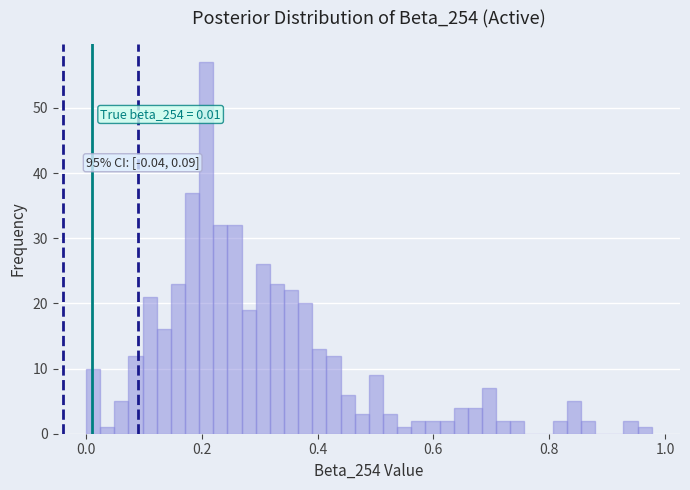

Around what value on the x-axis is the tallest bar? Give the approximate position of its centre, as read against the axis.

0.20